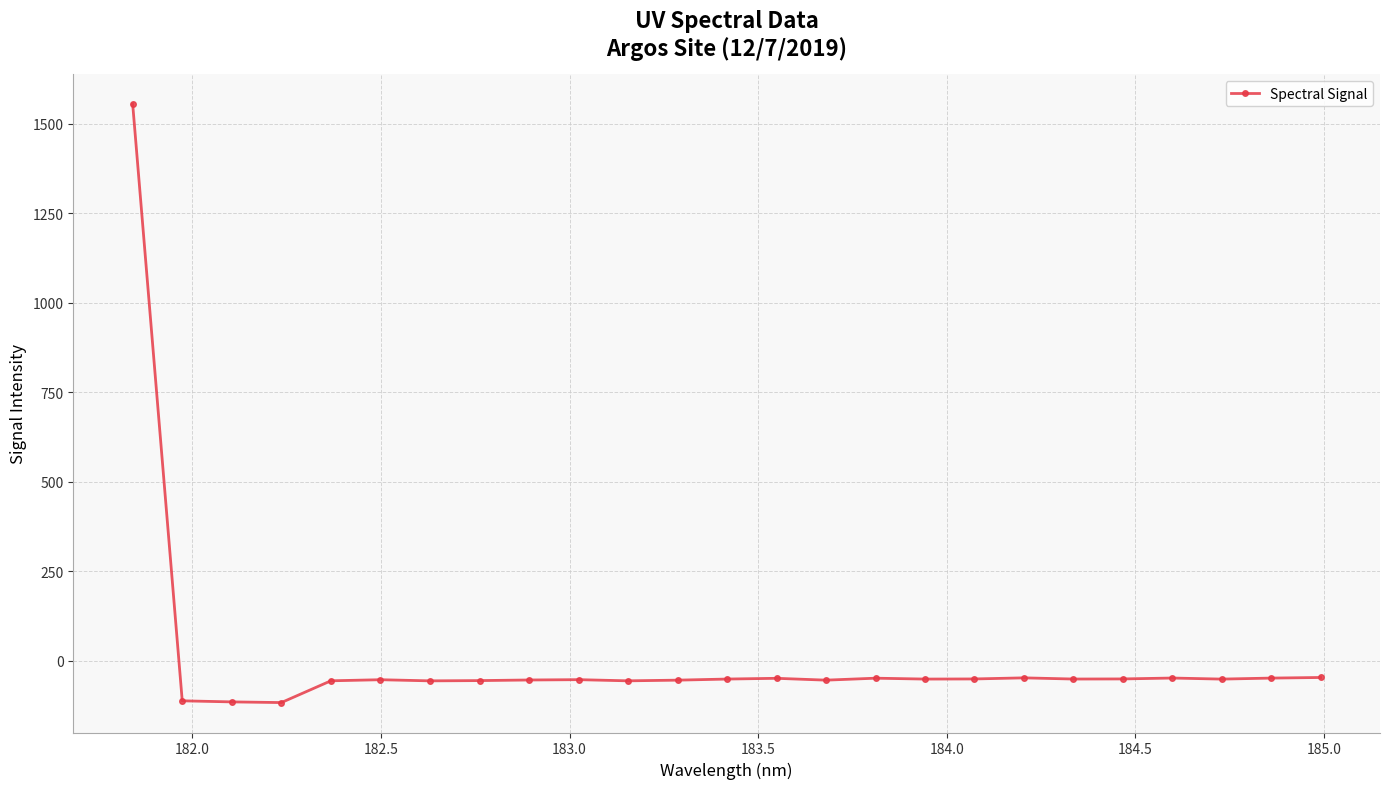

What is the difference between the second highest and minimum values?

70.1